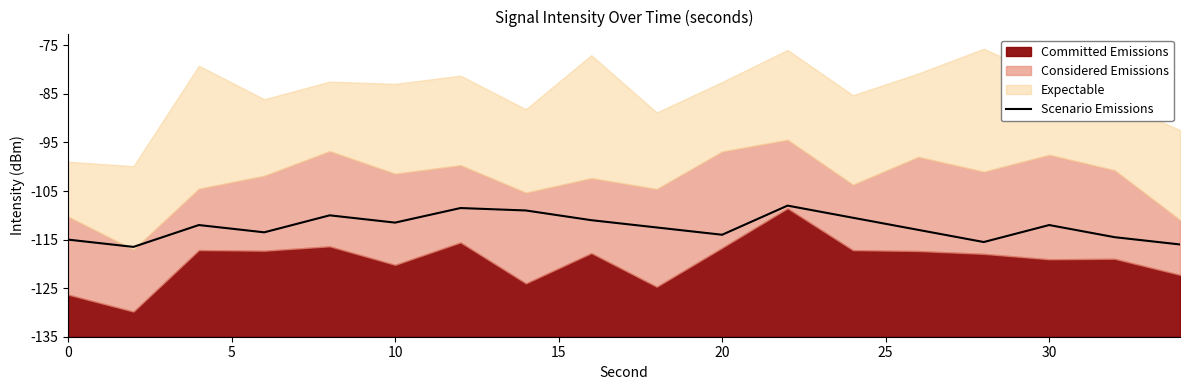

True or false: there are more than 2 points higher than both neighbors.

True